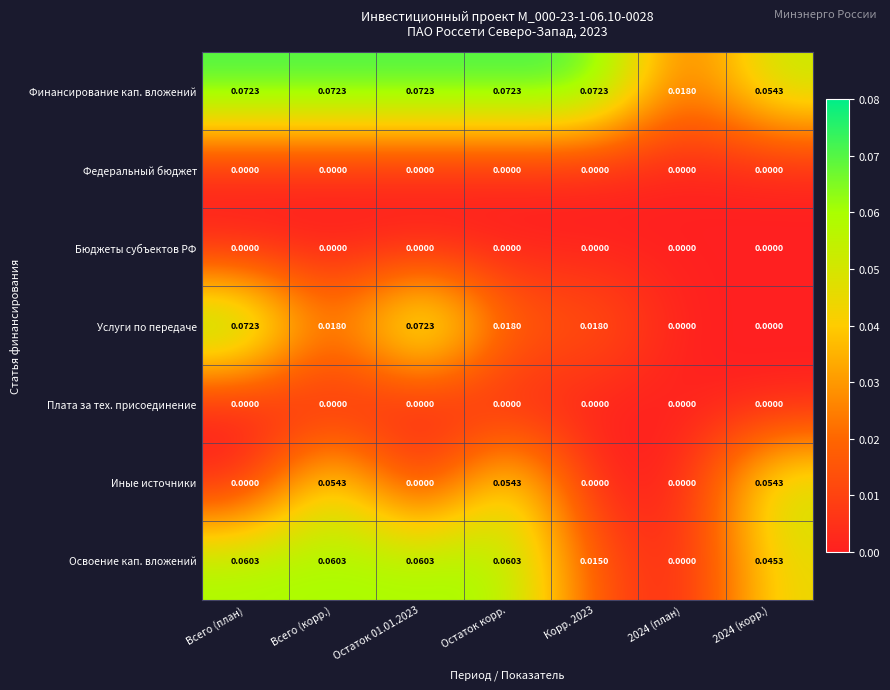

Which series has the widest spread of values?

Услуги по передаче